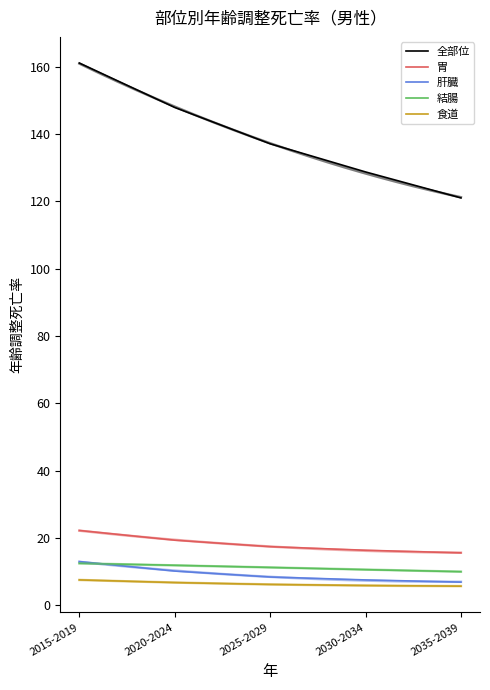

True or false: 食道 has a value of 7.6 at 2015-2019.

True